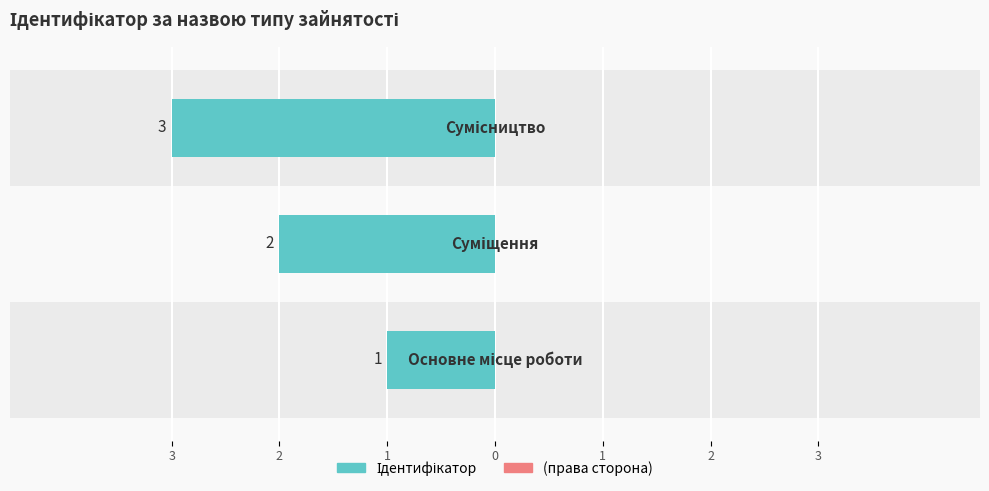

Does the chart contain any negative values?

Yes